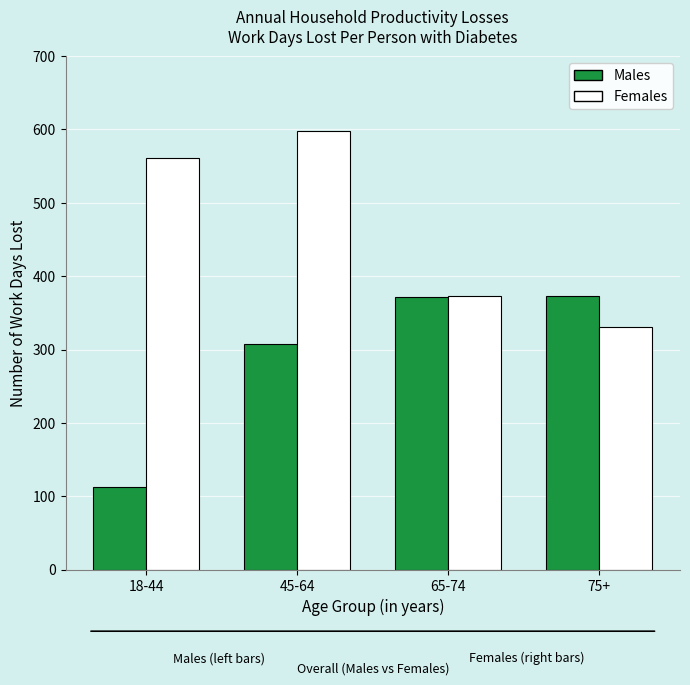

What is the difference between the highest and lowest values at 75+?

43